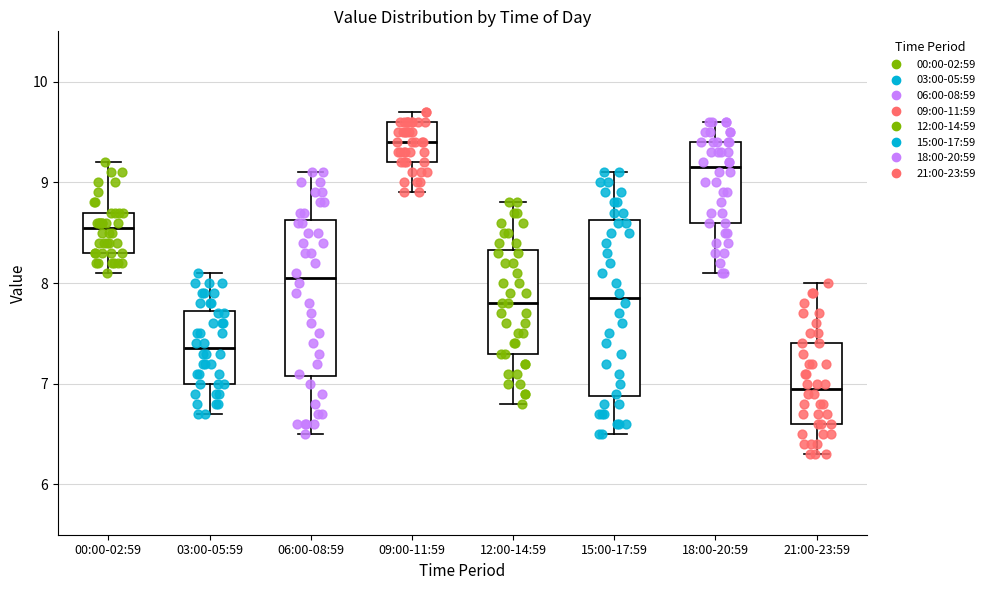

Reading left to right, transcribe this box plot: for each box, give where its median line is, the range the box spans, and where its two whiskers end, as read against the y-axis. The values are not printed on the chart, so give them approximately, as read against the axis.

00:00-02:59: median 8.6, box 8.3 to 8.7, whiskers 8.1 to 9.2
03:00-05:59: median 7.4, box 7.0 to 7.7, whiskers 6.7 to 8.1
06:00-08:59: median 8.1, box 7.1 to 8.6, whiskers 6.5 to 9.1
09:00-11:59: median 9.4, box 9.2 to 9.6, whiskers 8.9 to 9.7
12:00-14:59: median 7.8, box 7.3 to 8.3, whiskers 6.8 to 8.8
15:00-17:59: median 7.9, box 6.9 to 8.6, whiskers 6.5 to 9.1
18:00-20:59: median 9.2, box 8.6 to 9.4, whiskers 8.1 to 9.6
21:00-23:59: median 7.0, box 6.6 to 7.4, whiskers 6.3 to 8.0